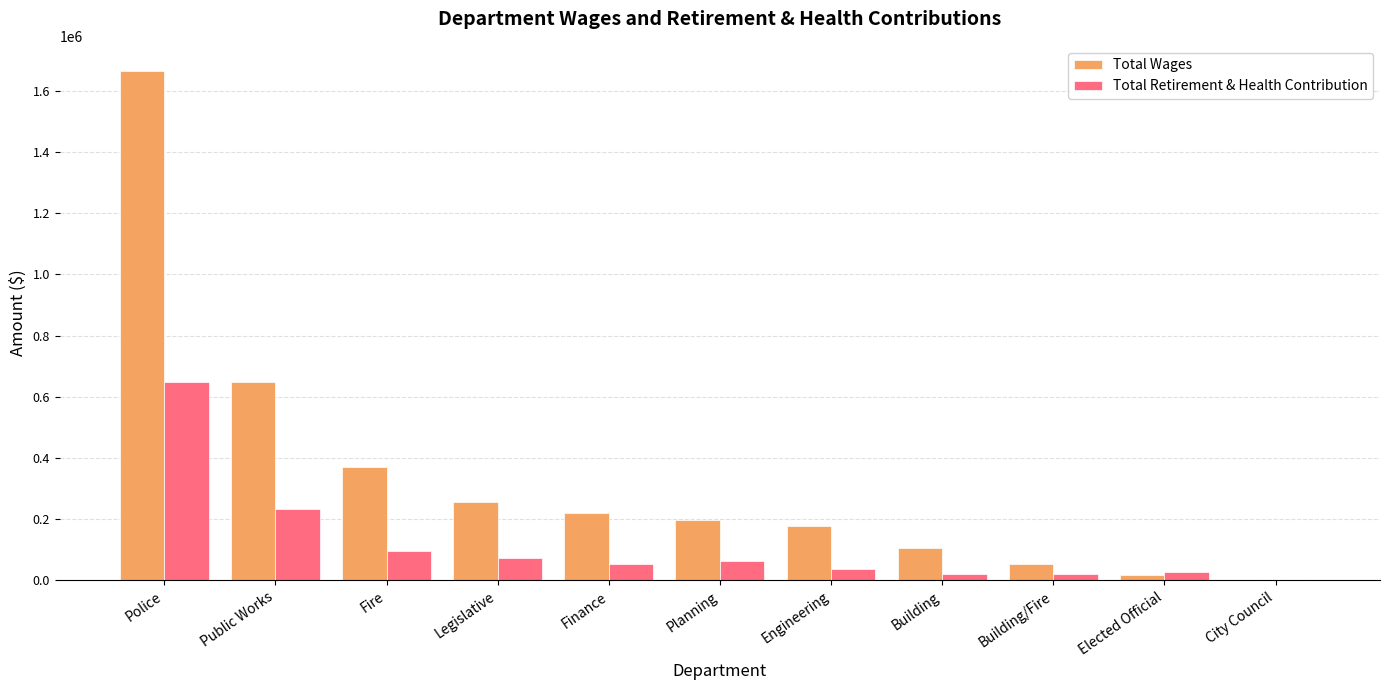

At which label does Total Wages reach its peak?

Police